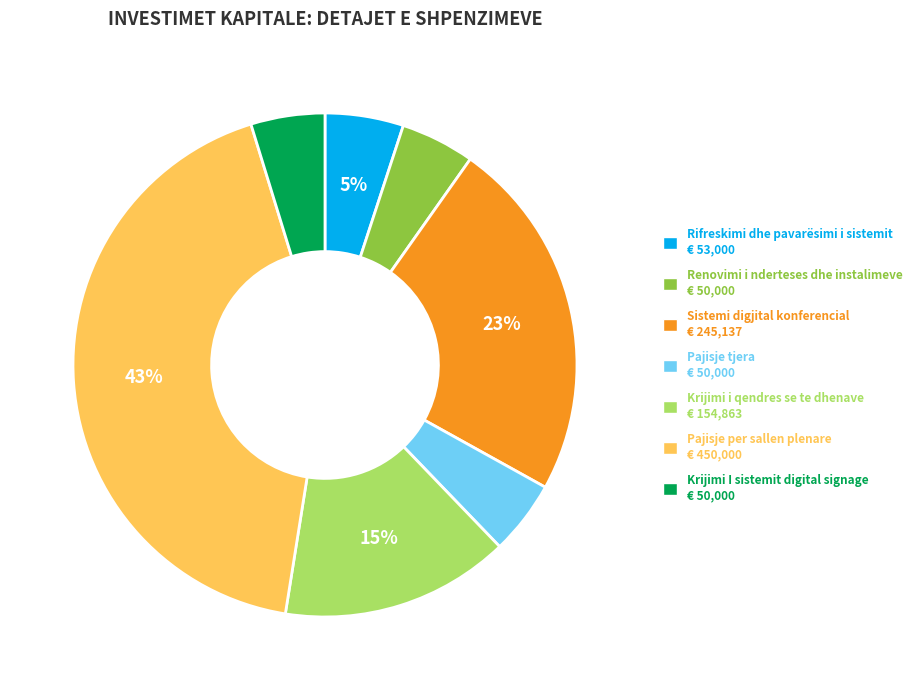

How many slices are in this pie chart?

7